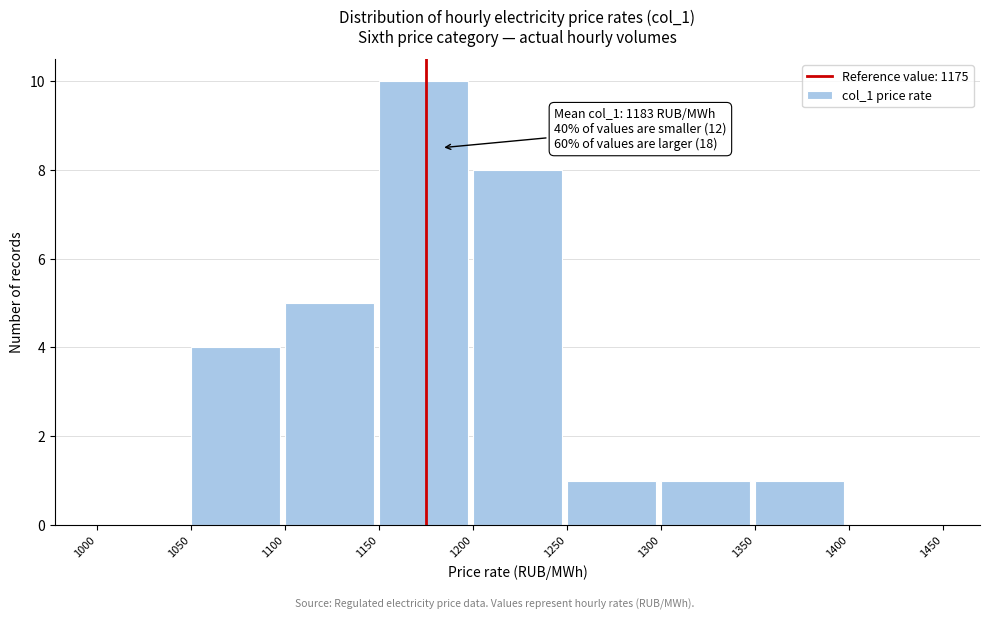

Which range on the x-axis has the tallest bar?

1150 to 1200